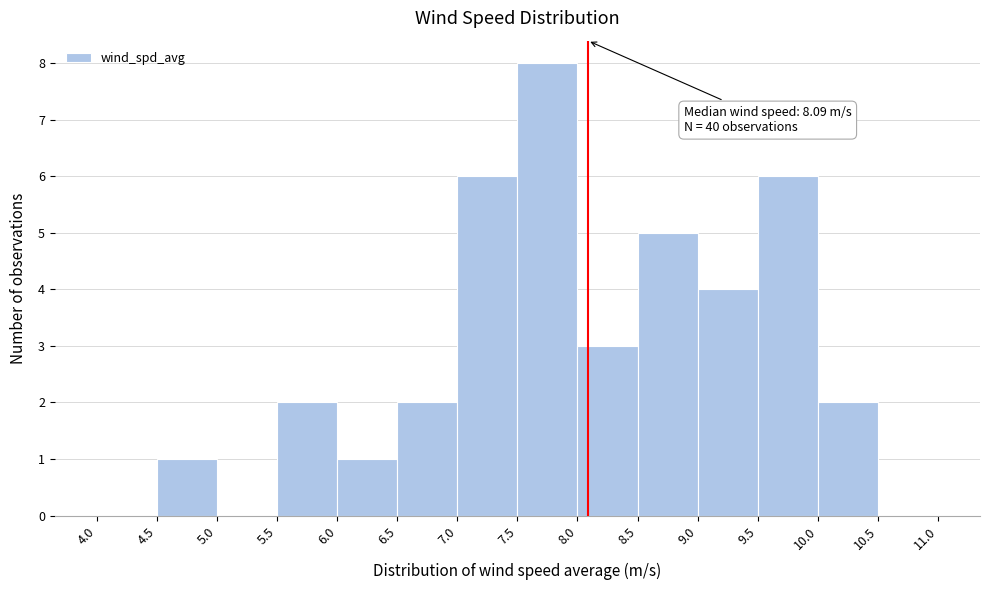

Over which range of the x-axis is the bar tallest?

7.5 to 8.0